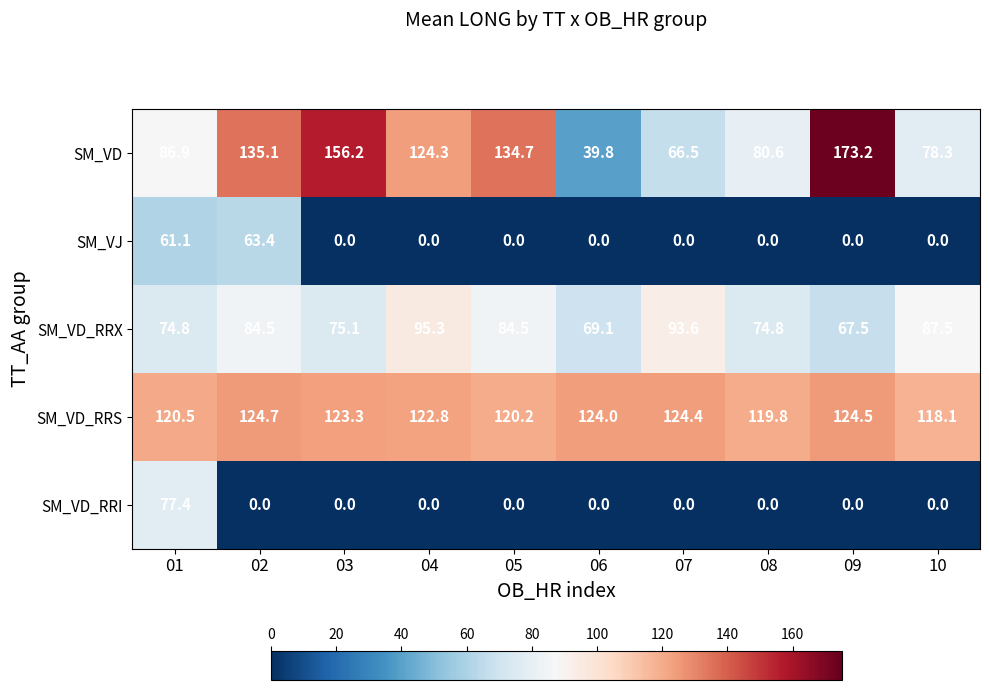

At which category is the sum across all series the highest?

01